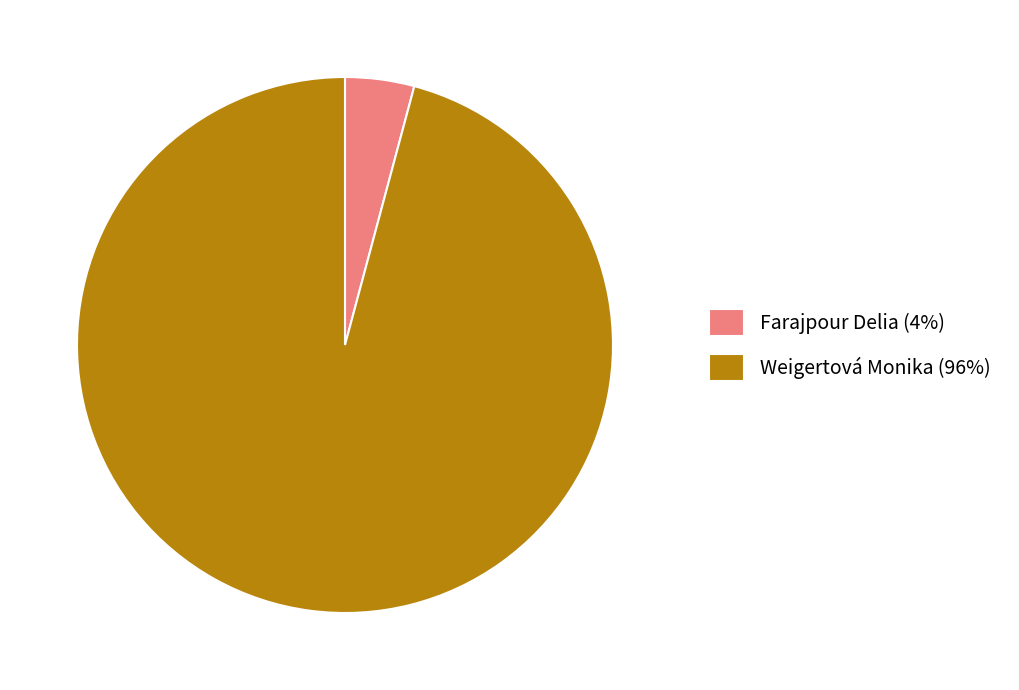

Which has a higher value, Weigertová Monika (96%) or Farajpour Delia (4%)?

Weigertová Monika (96%)